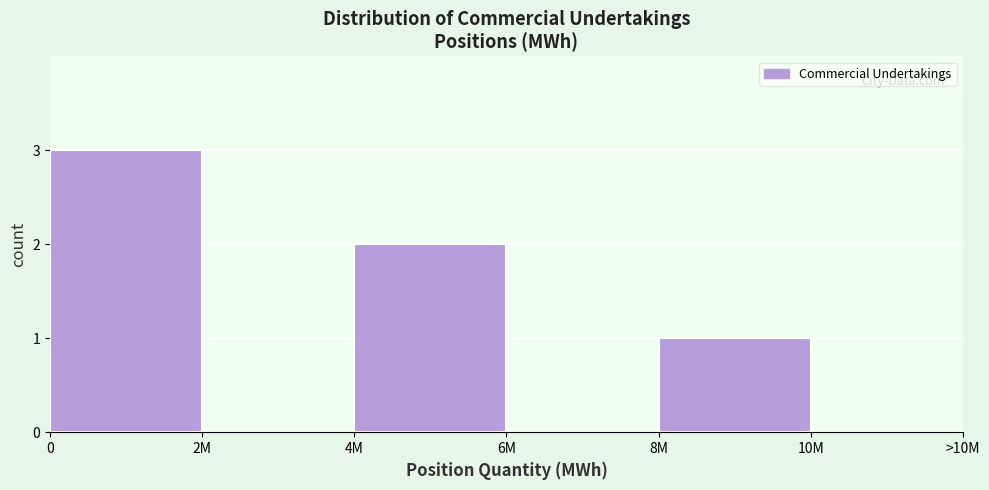

Reading left to right, extract all data points from this chart.

0=3	2M=0	4M=2	6M=0	8M=1	10M=0